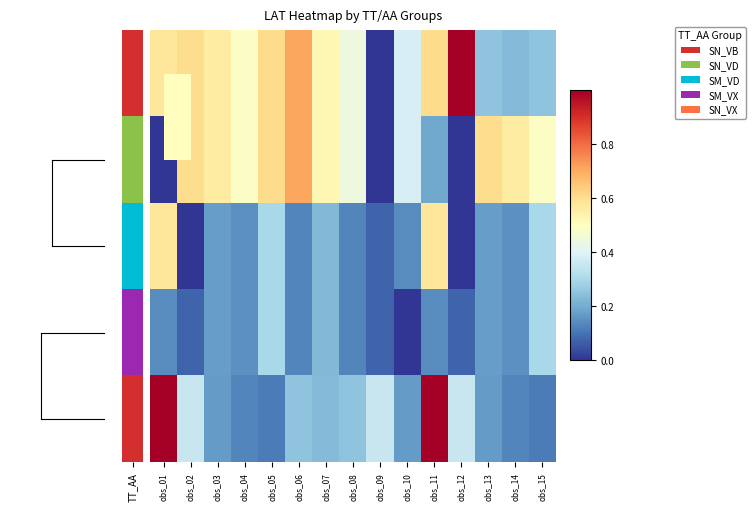

How many series are shown in this chart?

5